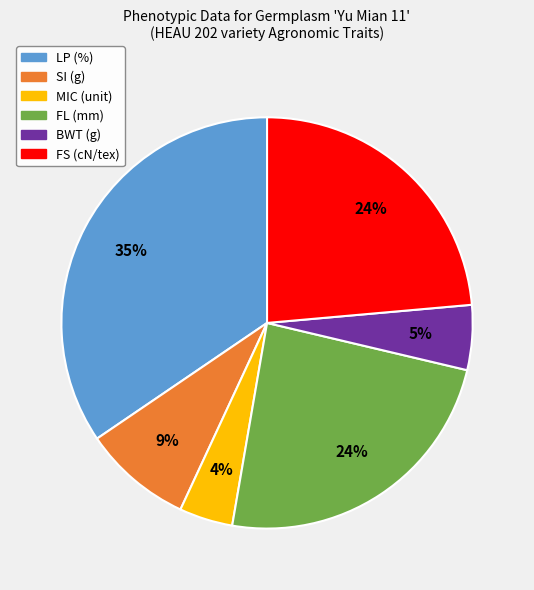

The FL (mm) slice represents 24% of the pie. True or false?

True